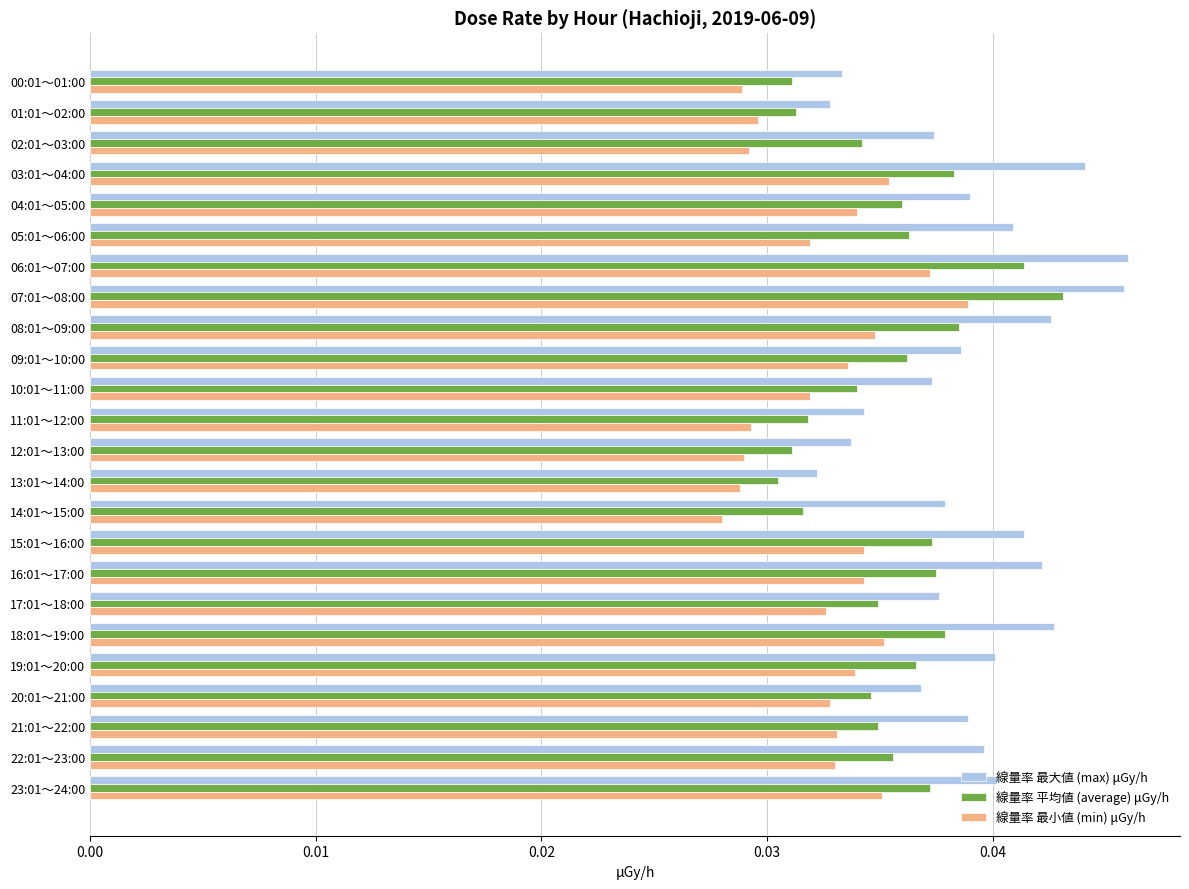

List the series in order of their peak value, highest first.

線量率 最大値 (max) μGy/h, 線量率 平均値 (average) μGy/h, 線量率 最小値 (min) μGy/h